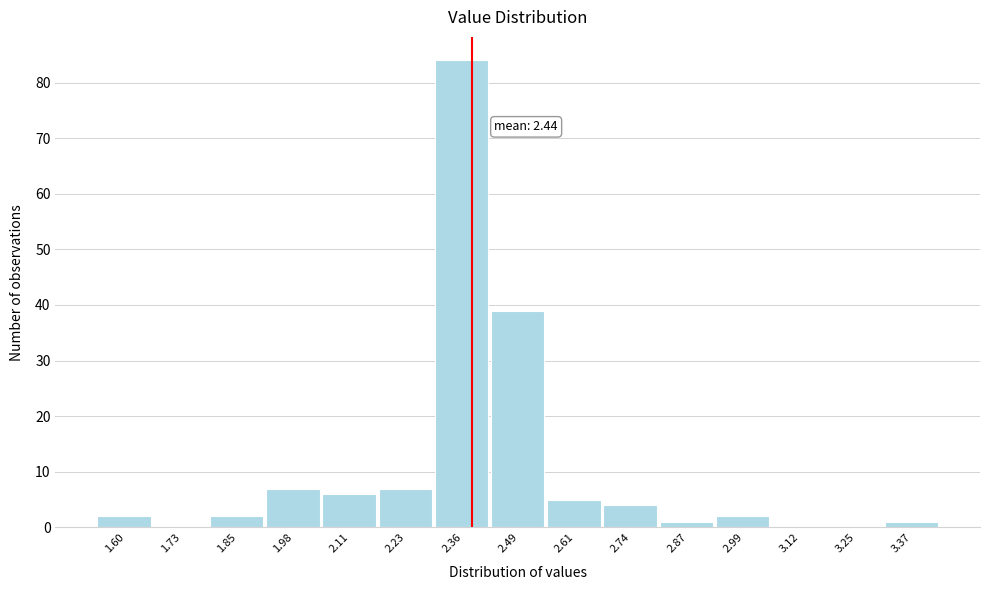

Reading left to right, extract all data points from this chart.

1.60=2	1.73=0	1.85=2	1.98=7	2.11=6	2.23=7	2.36=84	2.49=39	2.61=5	2.74=4	2.87=1	2.99=2	3.12=0	3.25=0	3.37=1